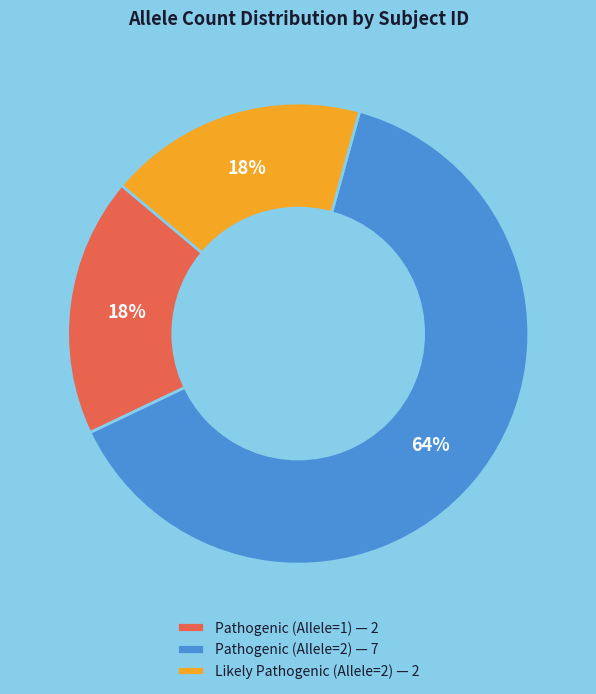

Combined, do Pathogenic (Allele=1) — 2 and Pathogenic (Allele=2) — 7 account for over 50%?

Yes